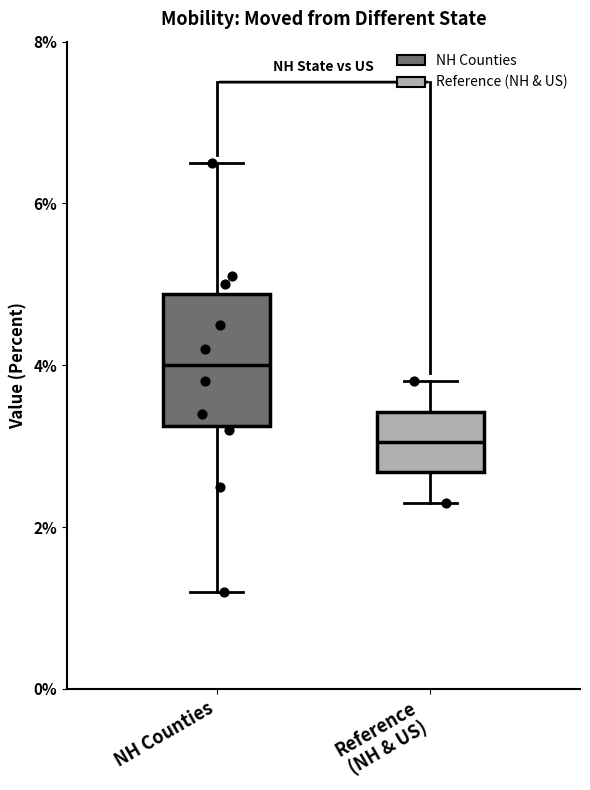

Reading left to right, read every box against the y-axis: the position of its median line, the range the box covers, and the ends of its whiskers. The values are not printed on the chart, so give them approximately, as read against the axis.

NH Counties: median 4.0, box 3.2 to 4.8, whiskers 1.2 to 6.6
Reference (NH & US): median 3.0, box 2.6 to 3.4, whiskers 2.4 to 3.8